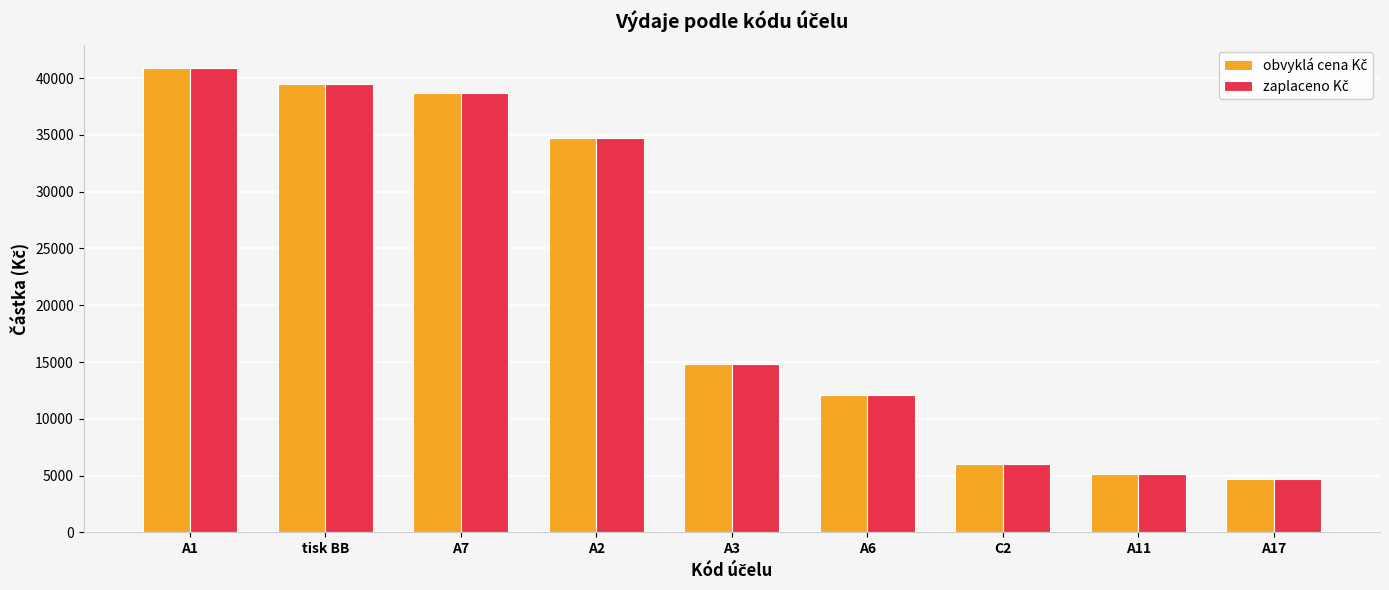

At how many categories does at least one series exceed 11224?

6